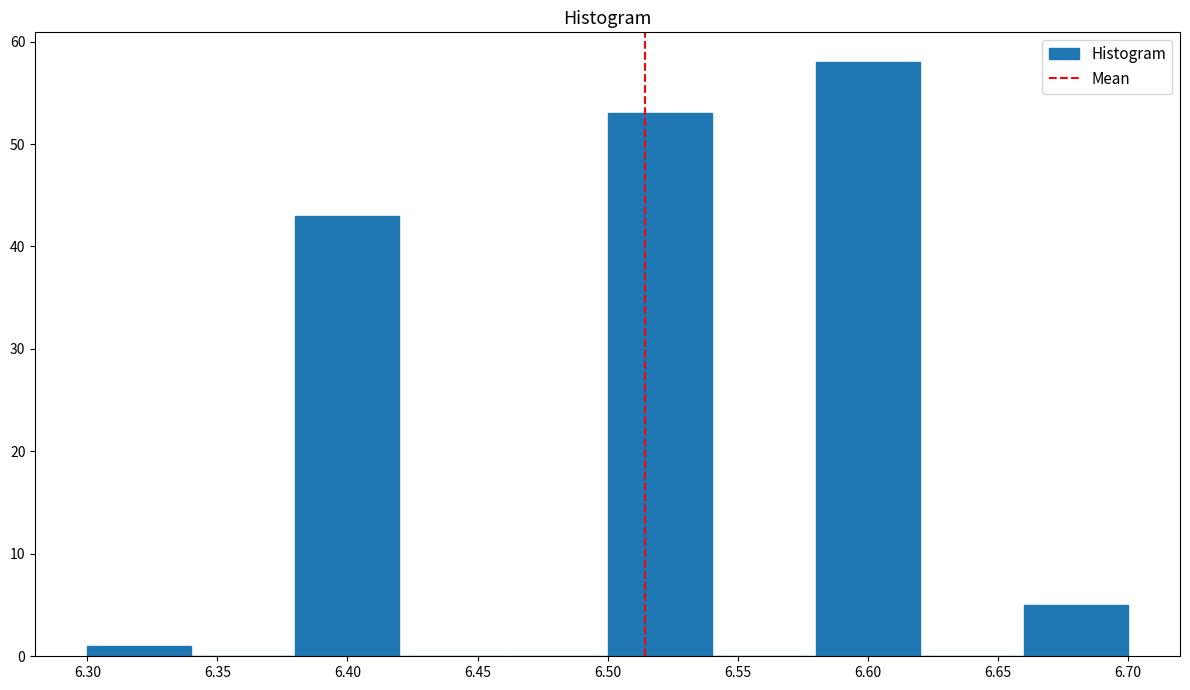

Reading left to right, list every bar in this chart as the range it spans on the x-axis followed by its height. The values are not printed on the chart, so give them approximately, as read against the axis.

6.30 to 6.34: 1
6.34 to 6.38: 0
6.38 to 6.42: 43
6.42 to 6.46: 0
6.46 to 6.50: 0
6.50 to 6.54: 53
6.54 to 6.58: 0
6.58 to 6.62: 58
6.62 to 6.66: 0
6.66 to 6.70: 5